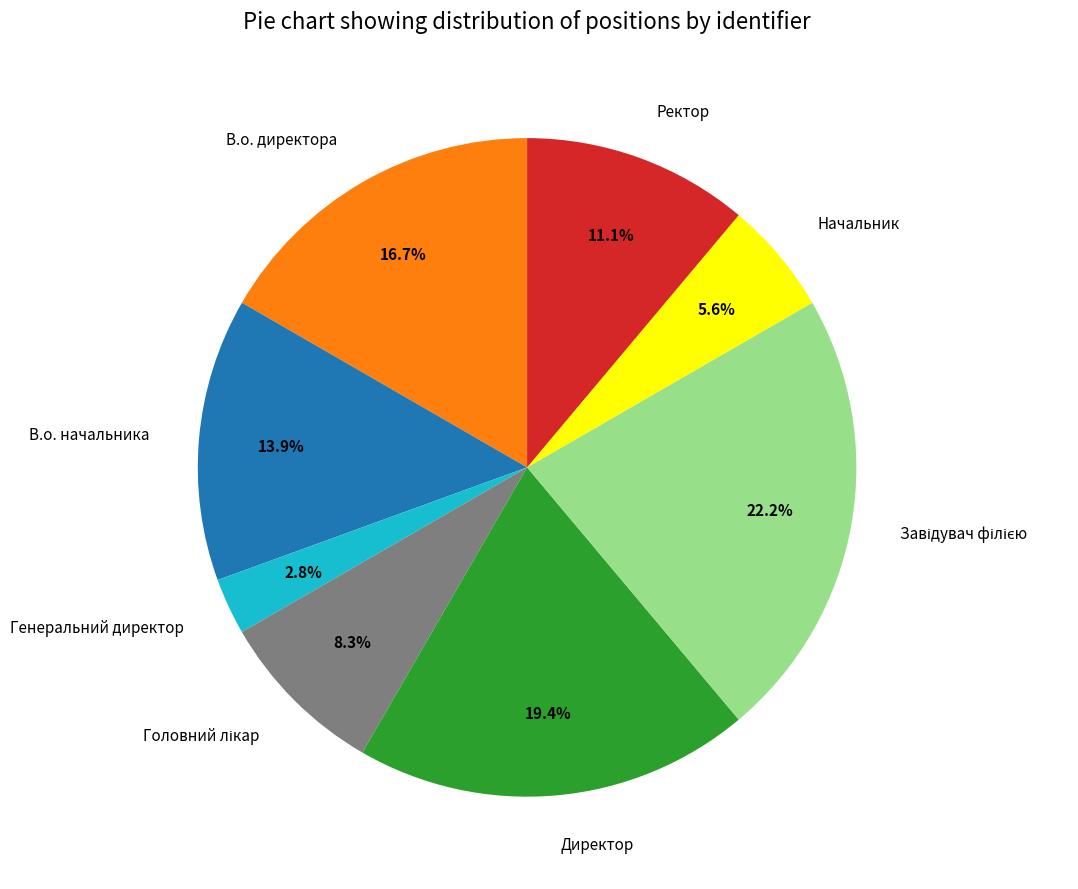

To the nearest percent, what percentage of the pie is В.о. начальника?

14%